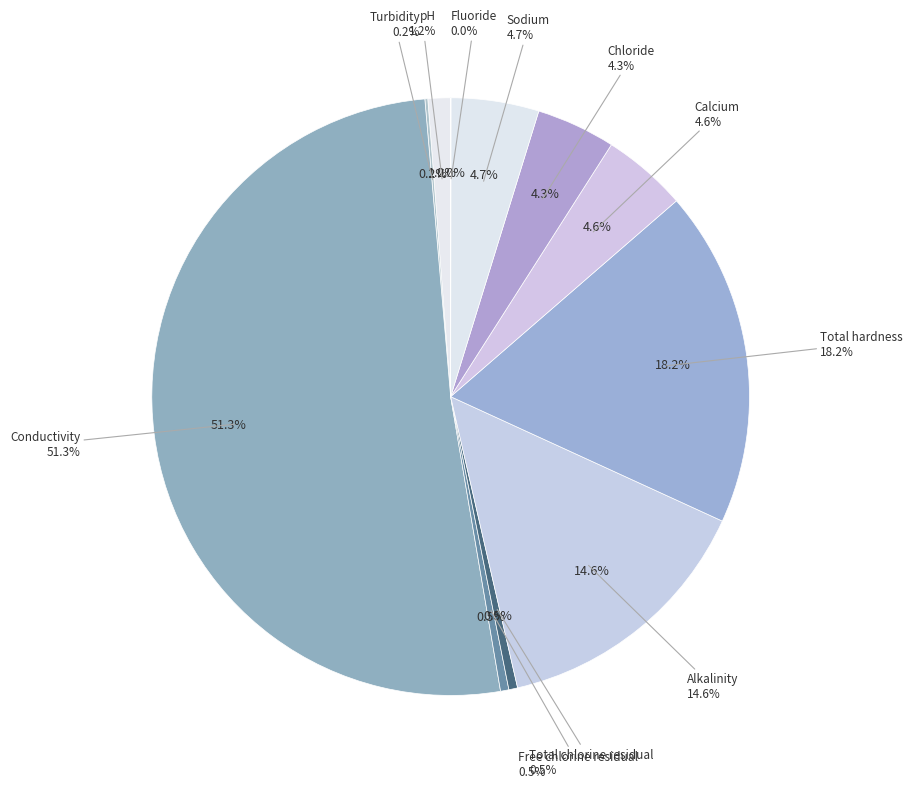

To the nearest percent, what is the combined percentage of Total hardness and Total chlorine residual?

19%